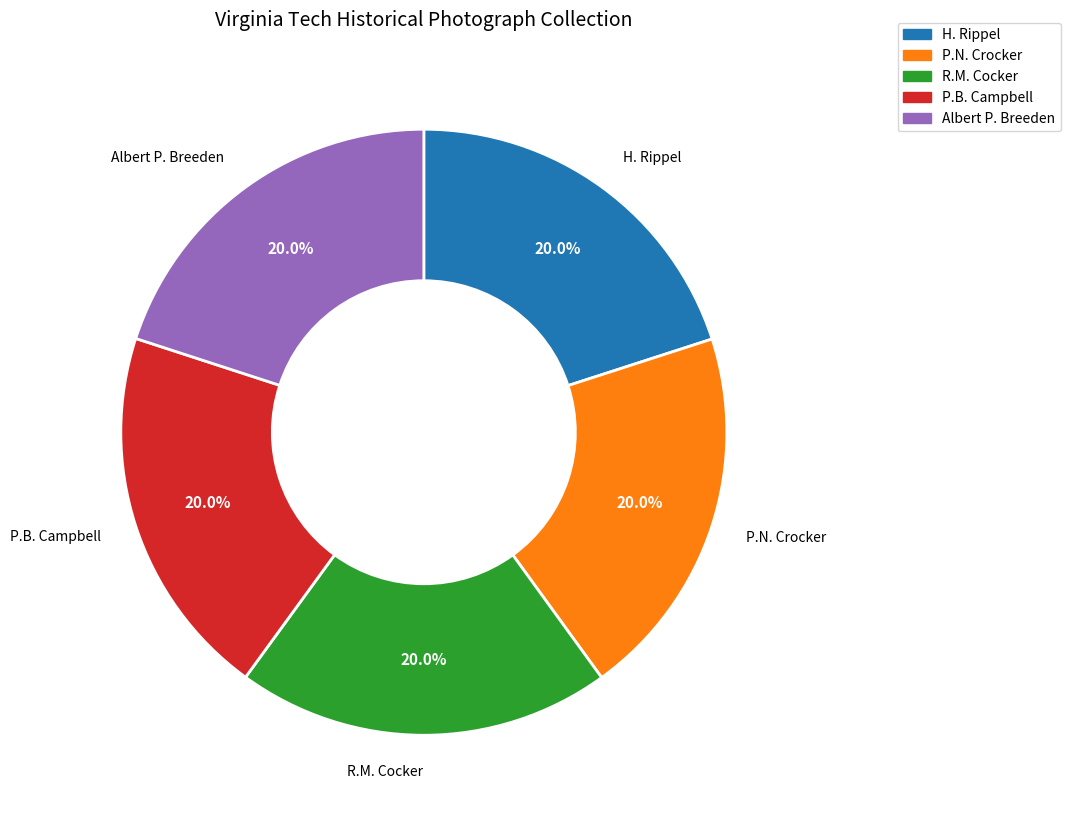

What percentage is NOT represented by P.B. Campbell?

80.0%